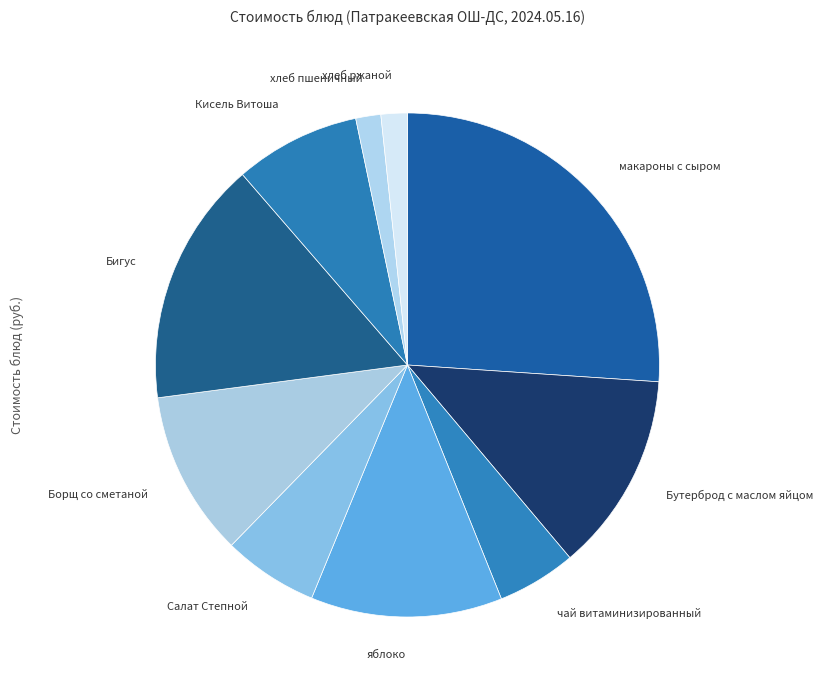

Does Кисель Витоша represent more than half of the total?

No